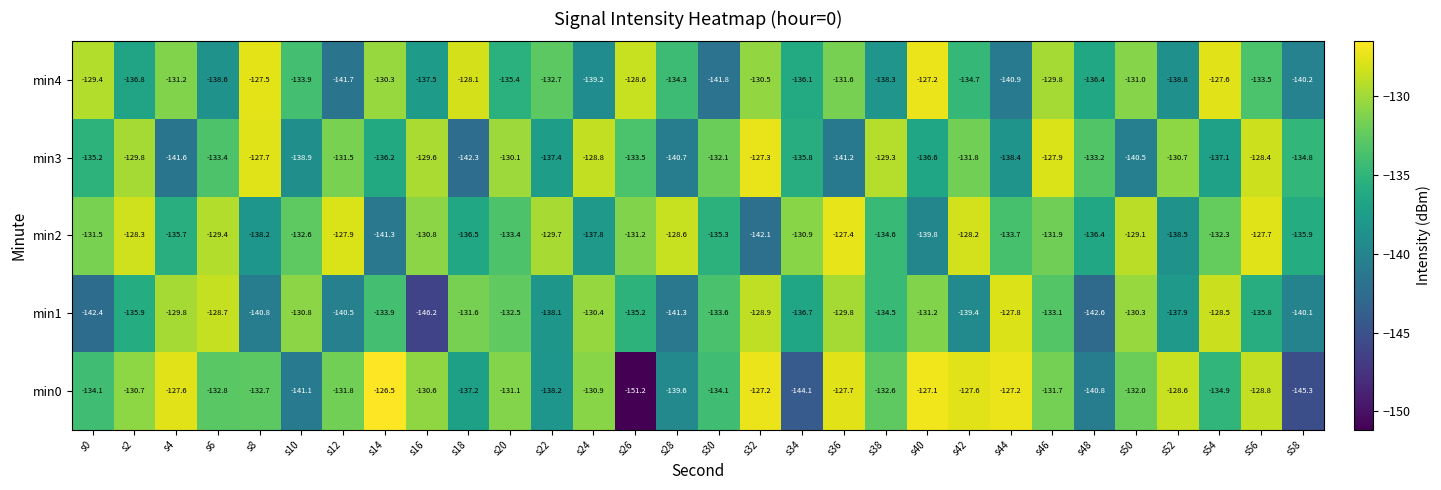

Which series has the largest total across all categories?

min2